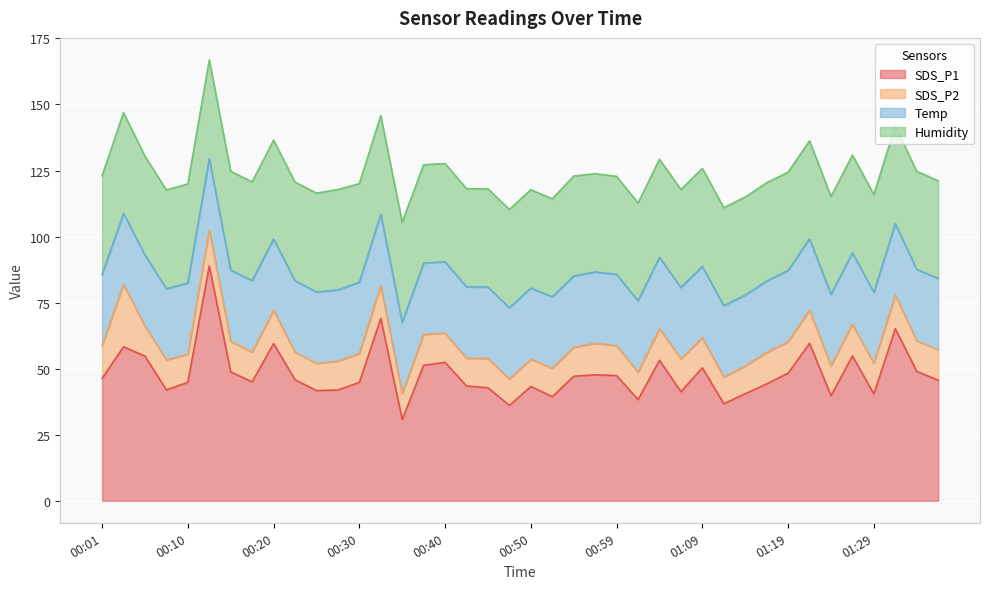

True or false: Humidity and SDS_P2 cross at least once.

False